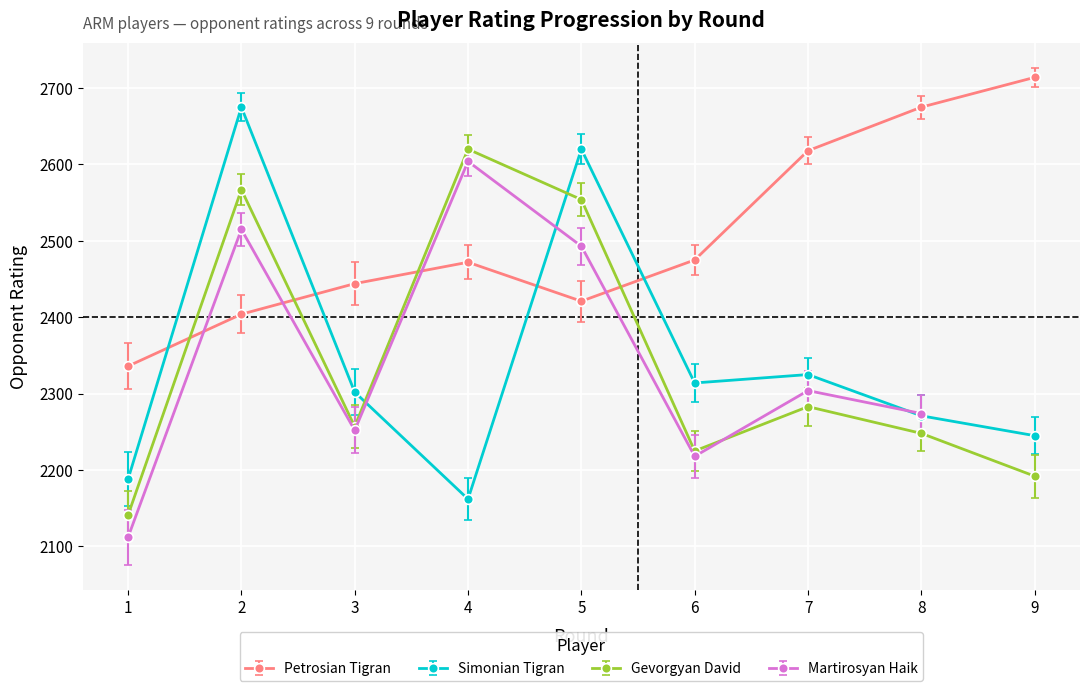

In Petrosian Tigran, how many points are lower than both neighbors (excluding endpoints)?

1